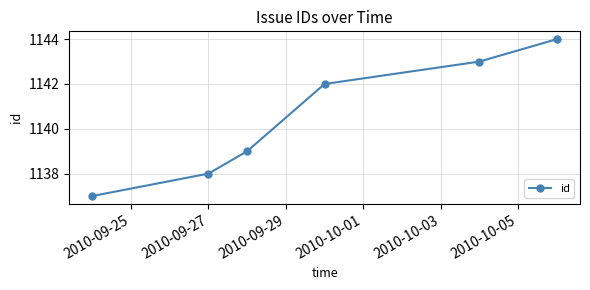

What is the difference between the maximum and second lowest values?

6